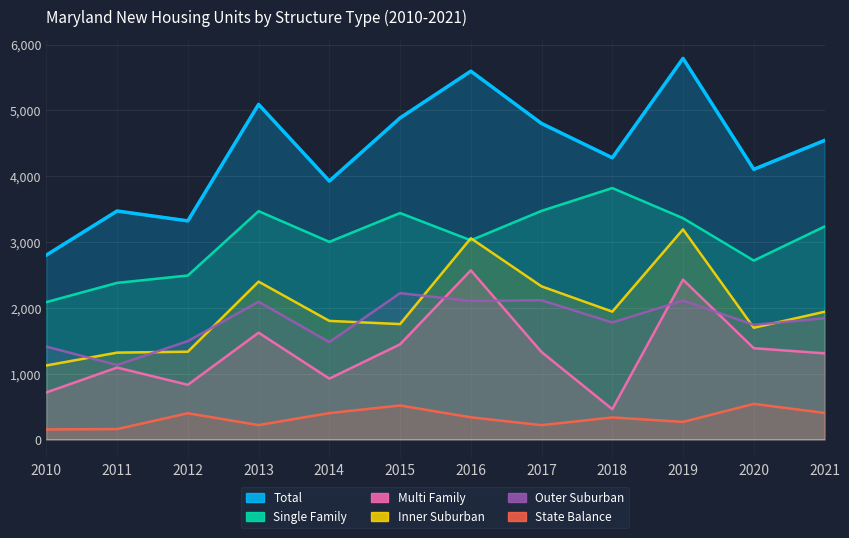

In Single Family, how many points are lower than both neighbors (excluding endpoints)?

3